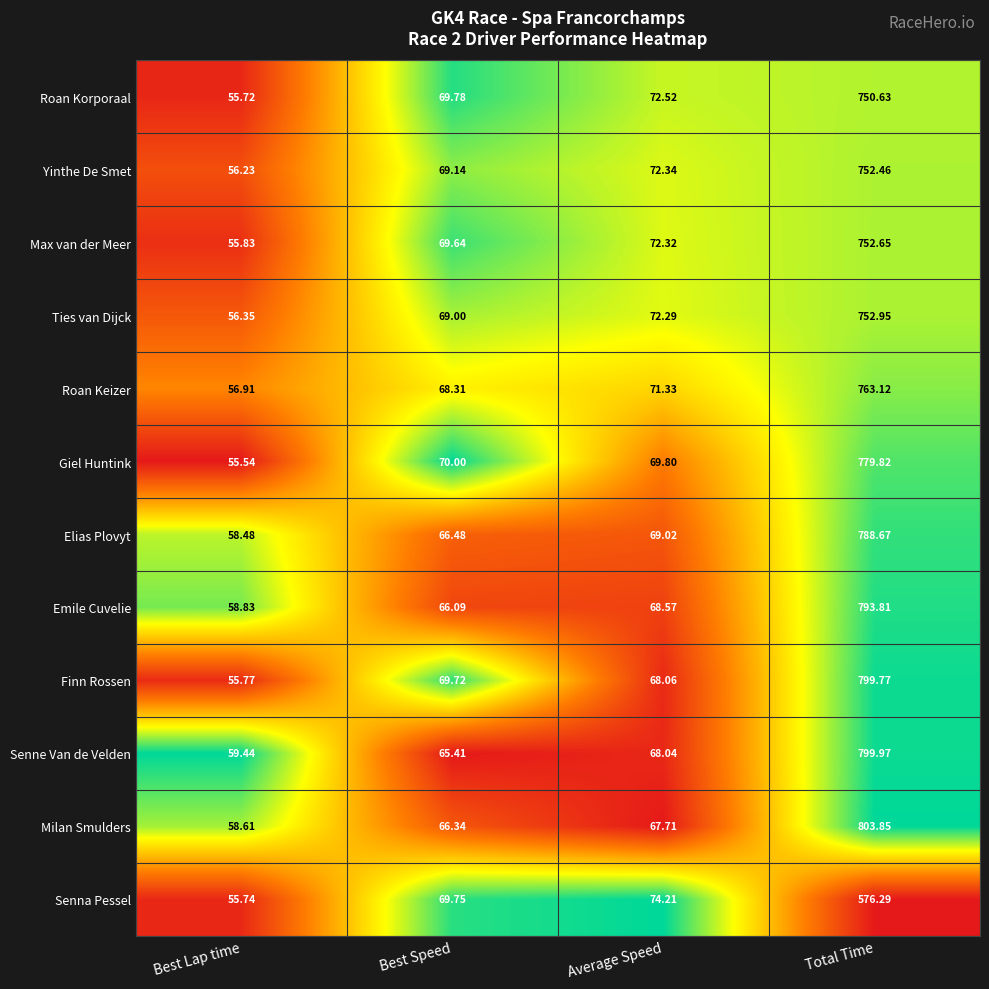

At which category is the sum across all series the highest?

Total Time